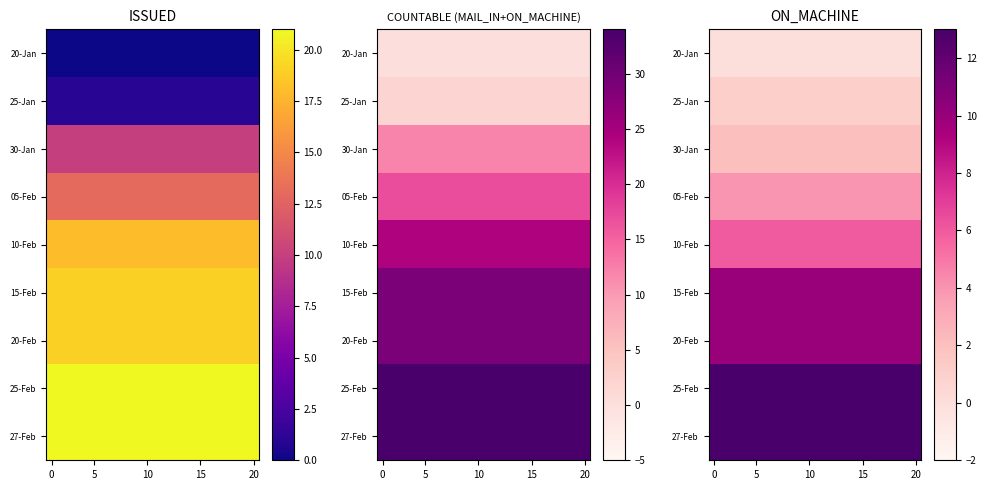

Count the number of categories in the chart.

20